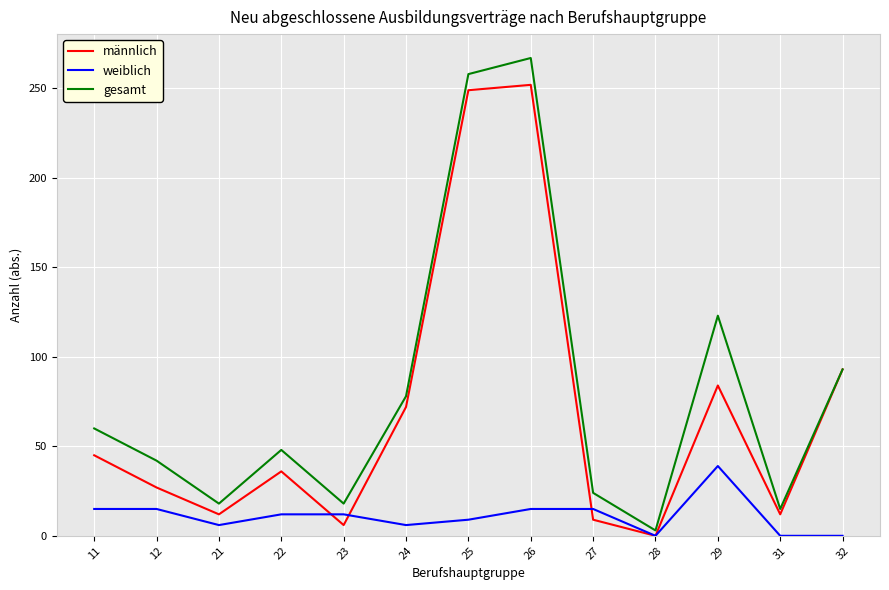

Which series has the widest spread of values?

gesamt